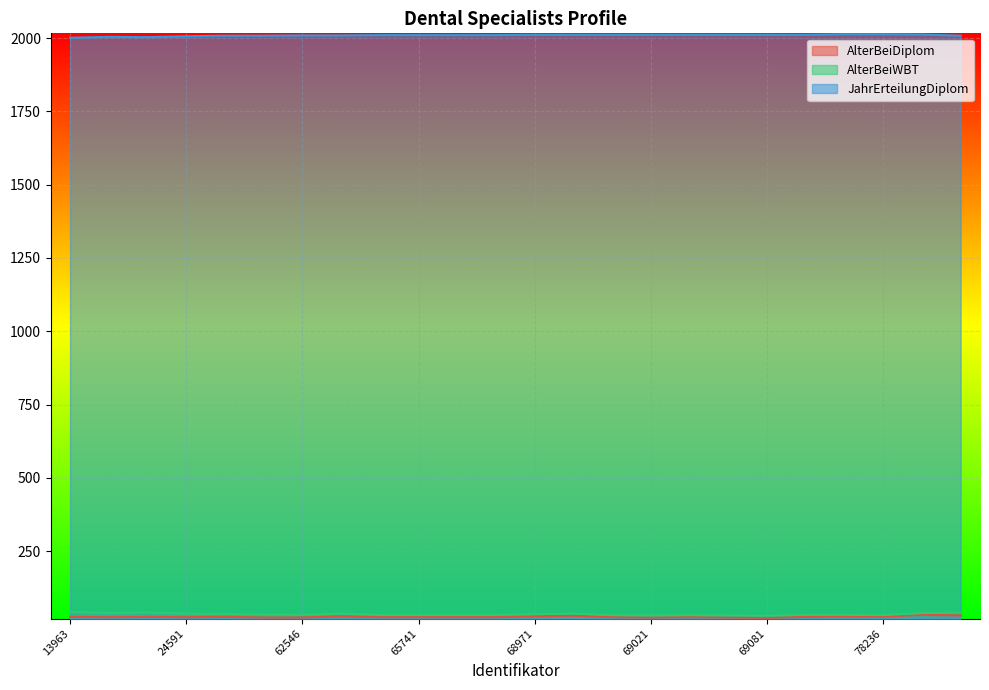

True or false: JahrErteilungDiplom and AlterBeiWBT cross at least once.

False